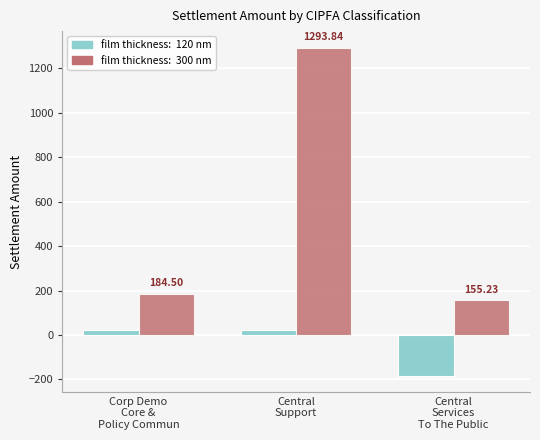

Rank the series by their maximum value, from highest to lowest.

film thickness: 300 nm, film thickness: 120 nm